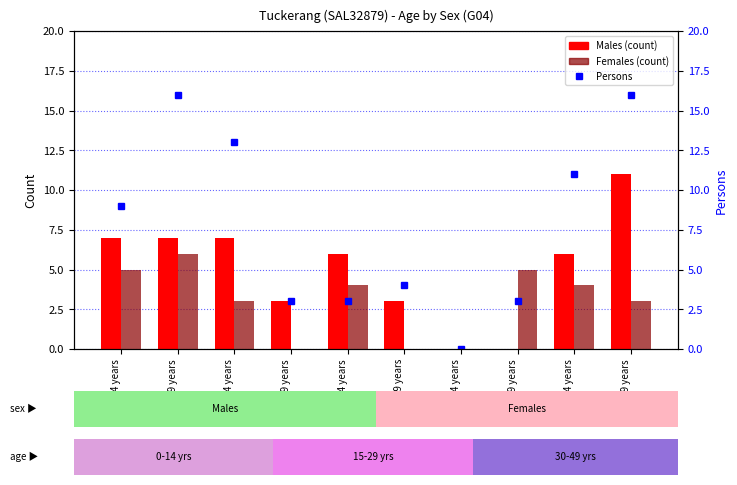

How many positive values does the Persons series have?

9